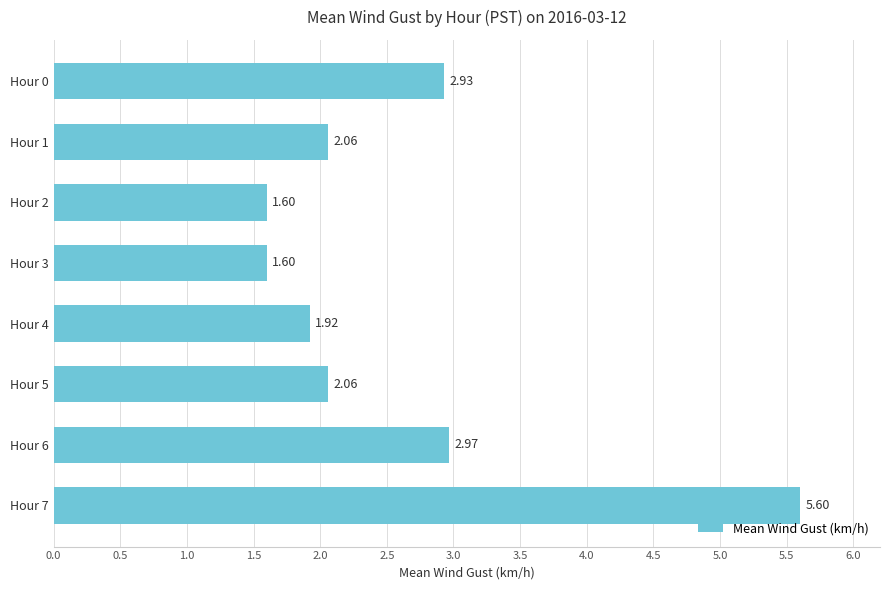

What is the difference between the values at Hour 1 and Hour 7?

3.5